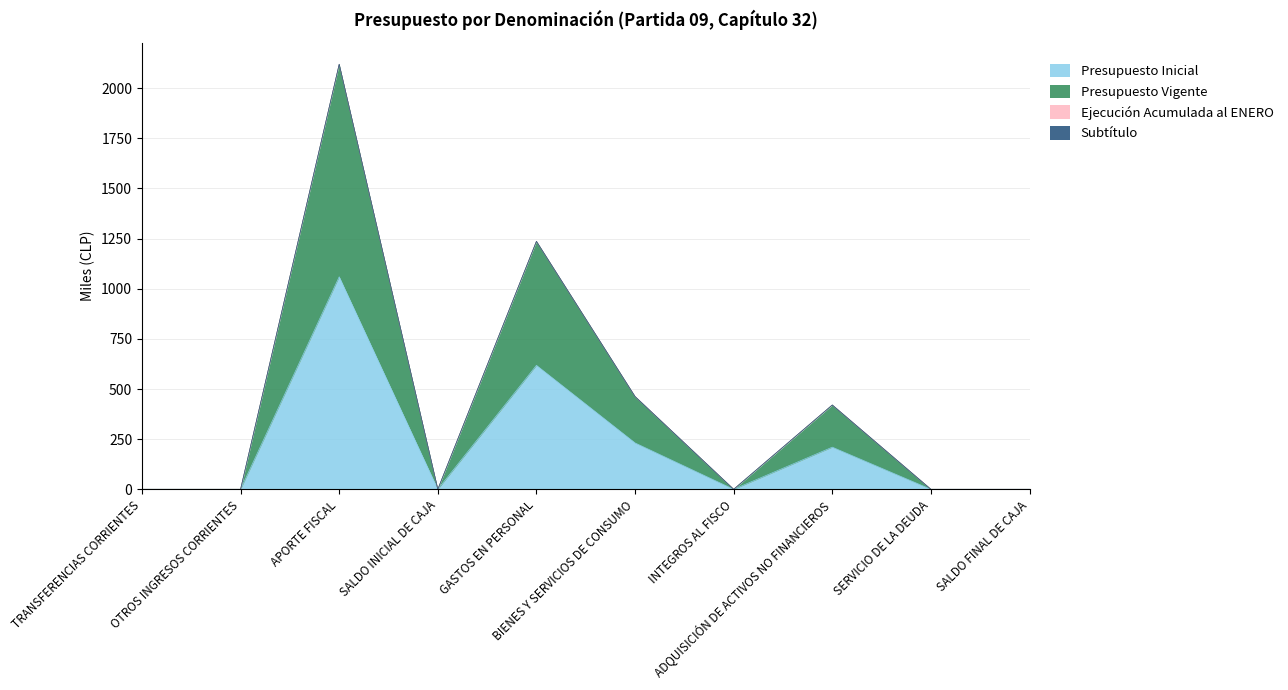

True or false: Presupuesto Inicial and Presupuesto Vigente cross at least once.

False